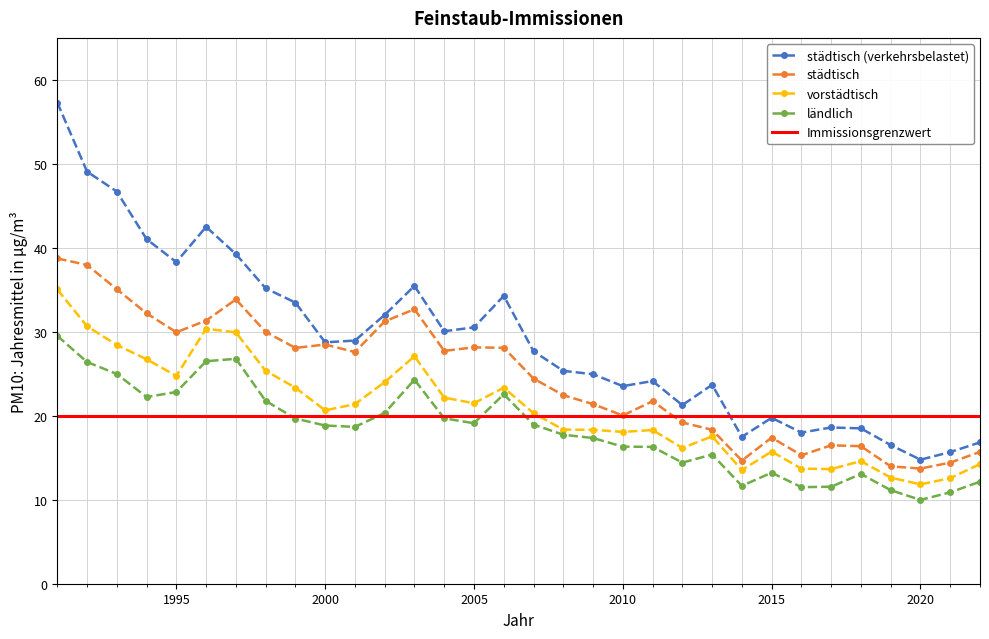

True or false: städtisch and ländlich cross at least once.

False